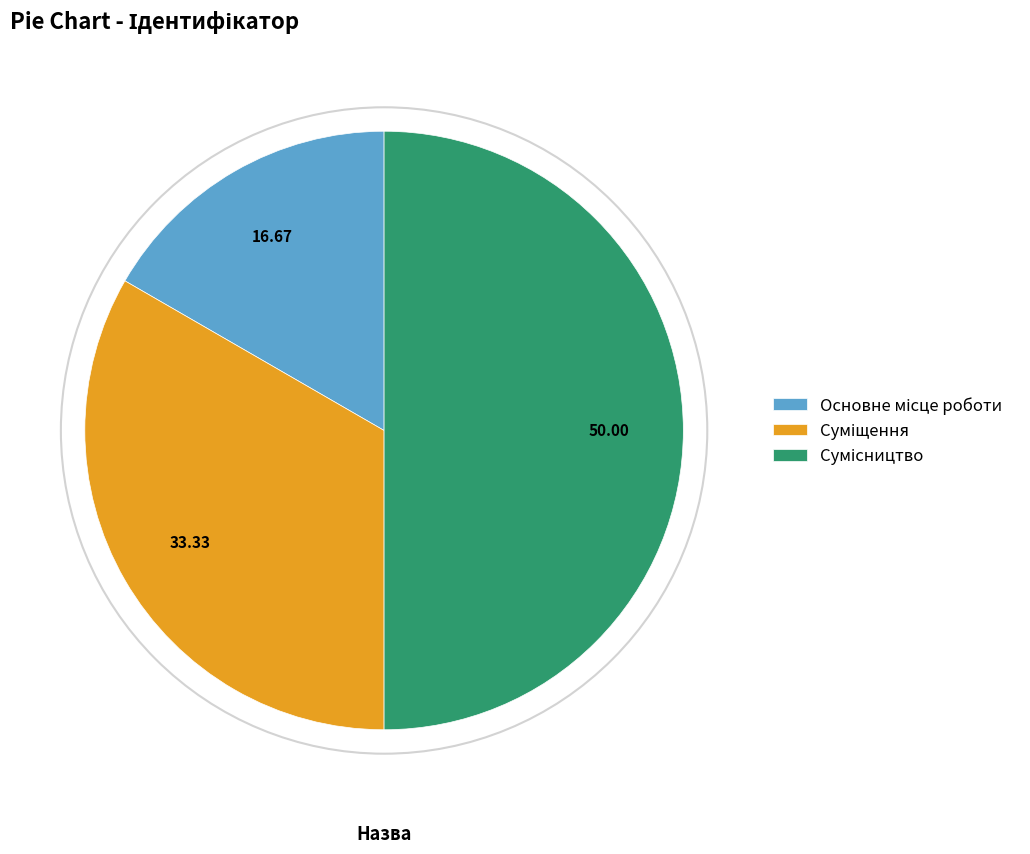

Between Суміщення and Основне місце роботи, which is larger?

Суміщення